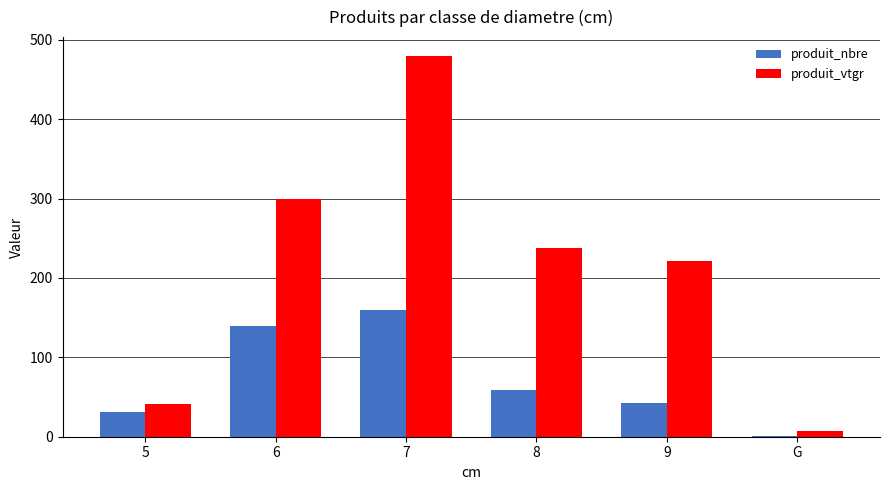

How many distinct data groups are displayed?

2